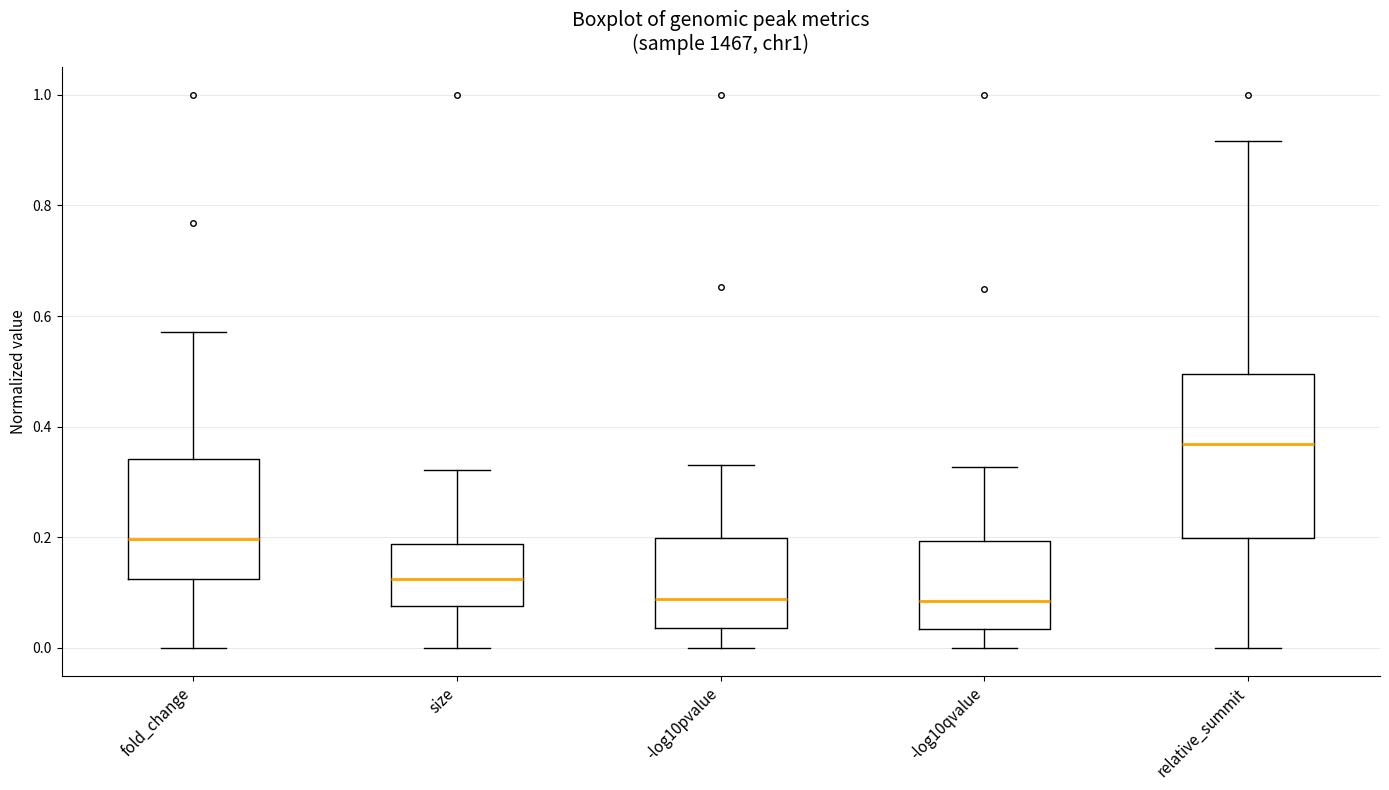

Where is the upper edge of the box for relative_summit on the y-axis? The values are not printed on the chart, so give them approximately, as read against the axis.

0.50